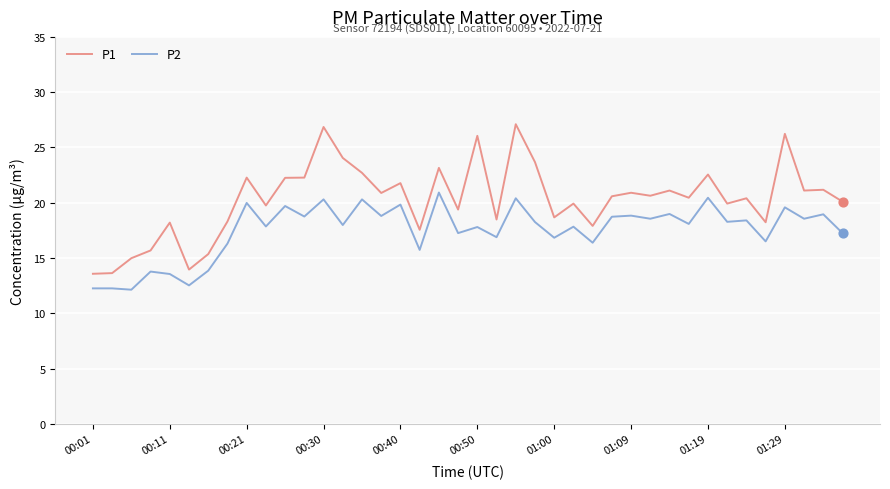

What is the difference between the maximum and minimum values in the P2 series?

8.8